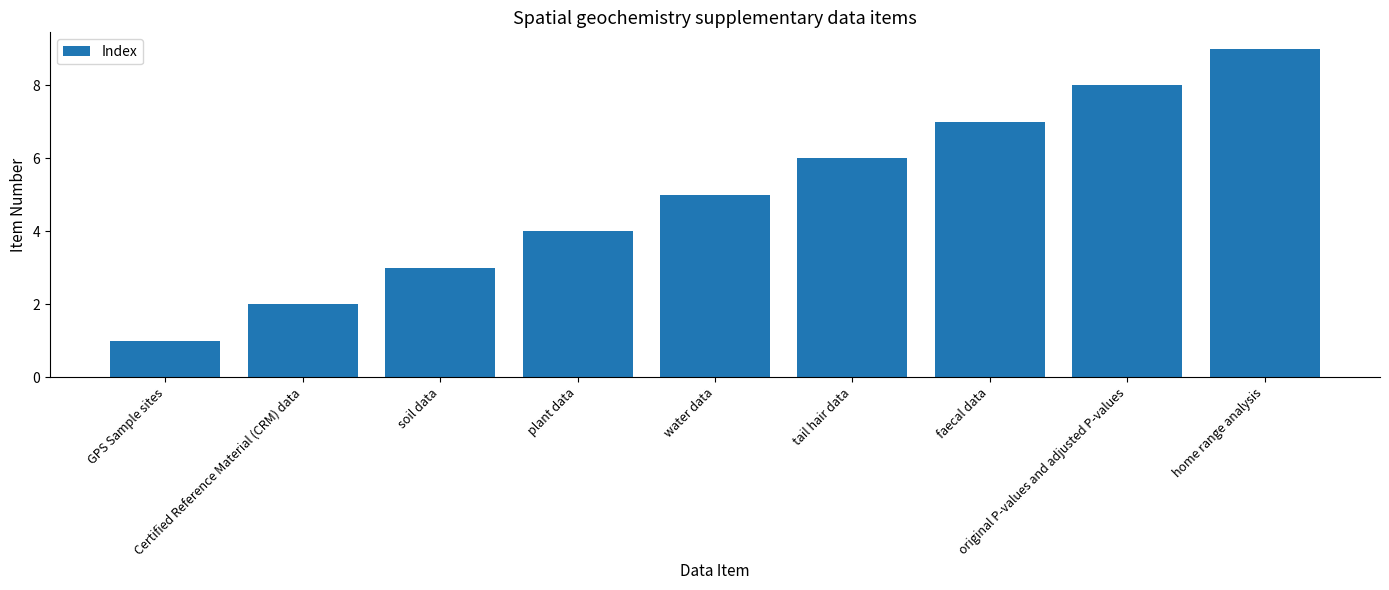

Is it true that the value at original P-values and adjusted P-values is 8?

True